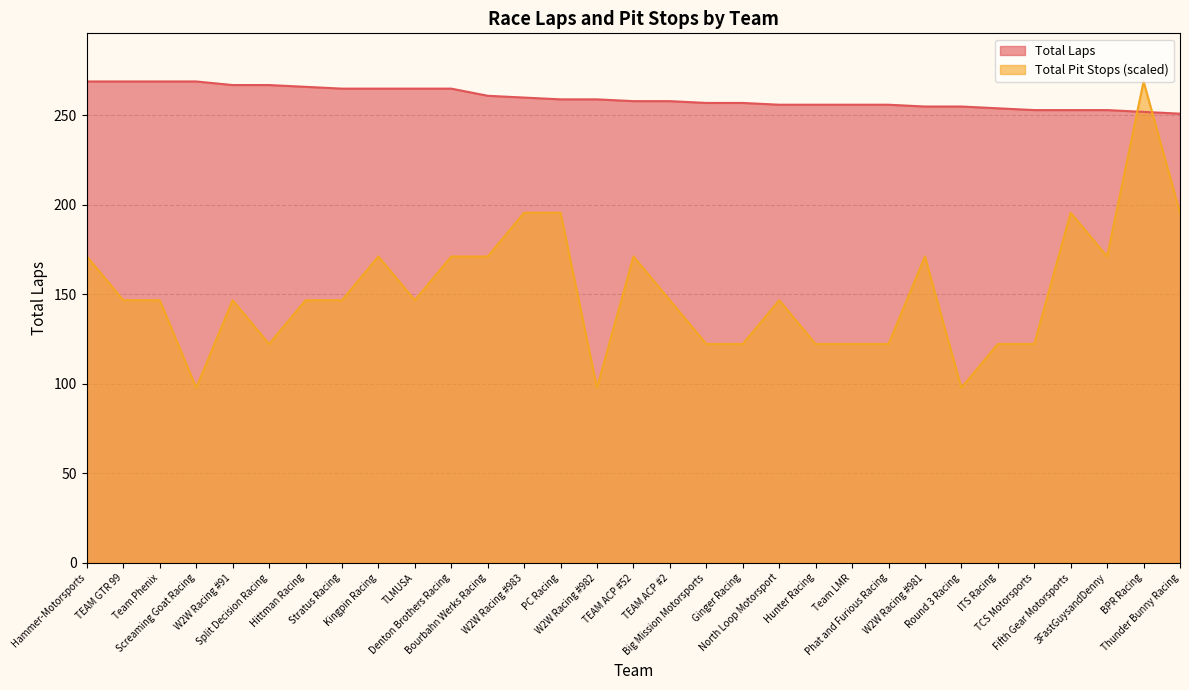

What is the approximate value of Total Pit Stops at Phat and Furious Racing?

122.3